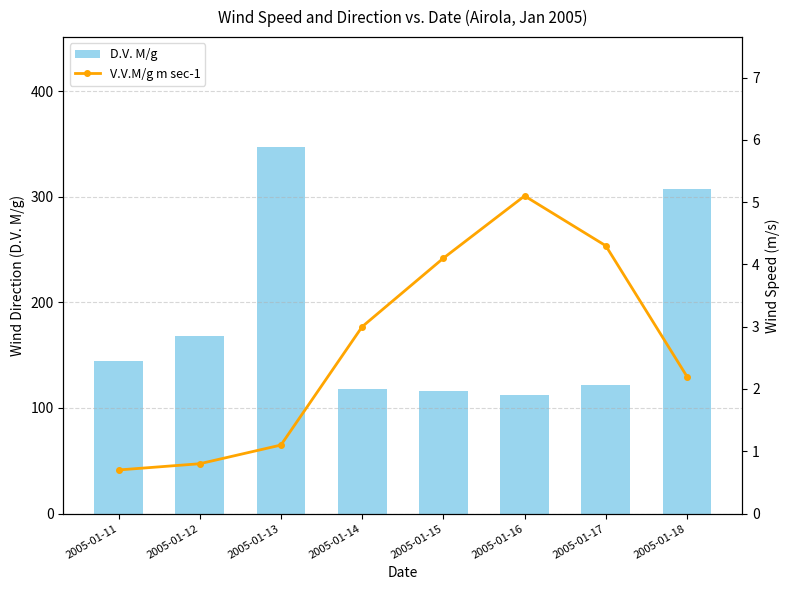

What is the difference between the V.V.M/g m sec-1 values at 2005-01-17 and 2005-01-18?

2.1